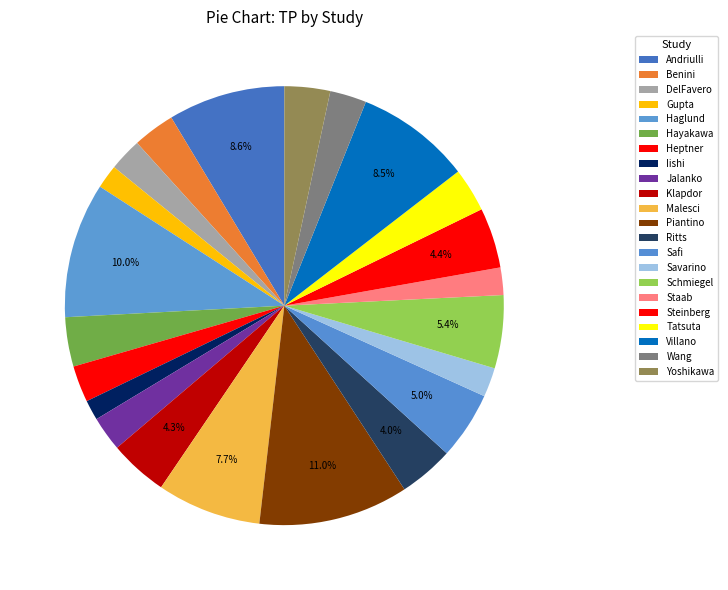

How many segments does this pie chart have?

22